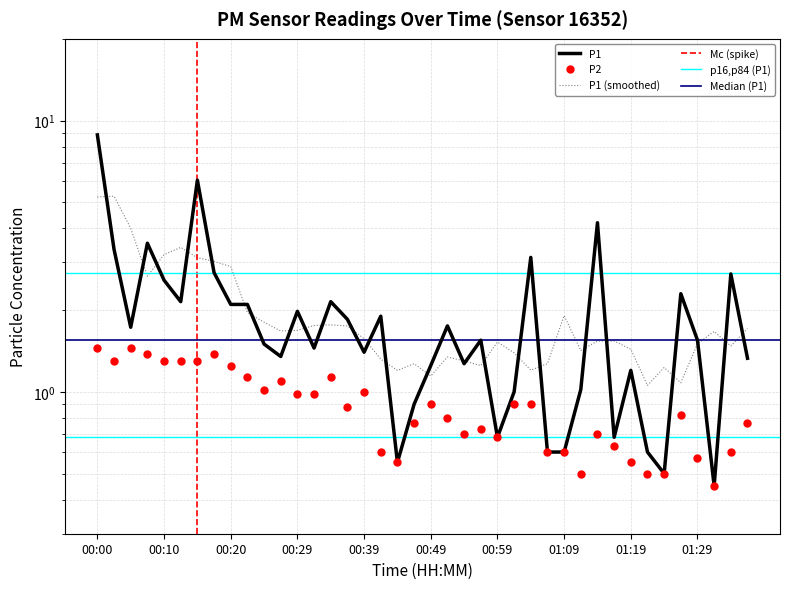

List the series in order of their overall mean, lowest first.

P2, P1